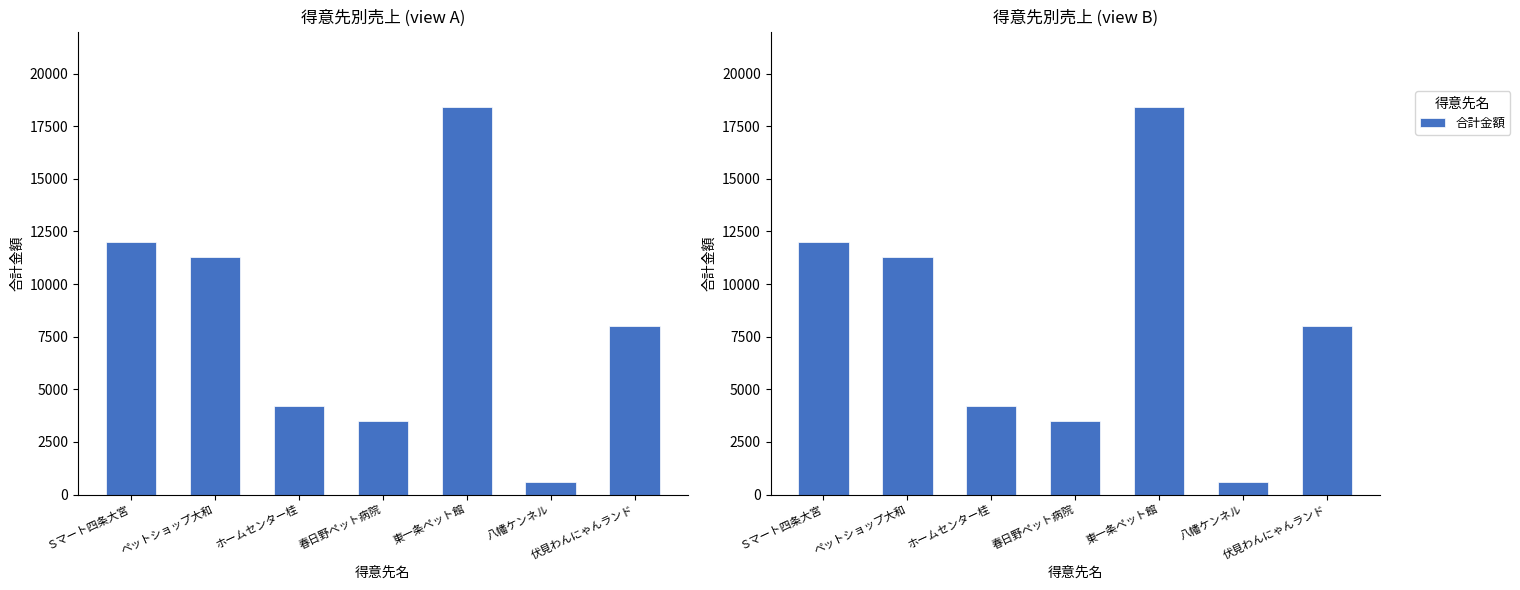

What is the average value?

8286